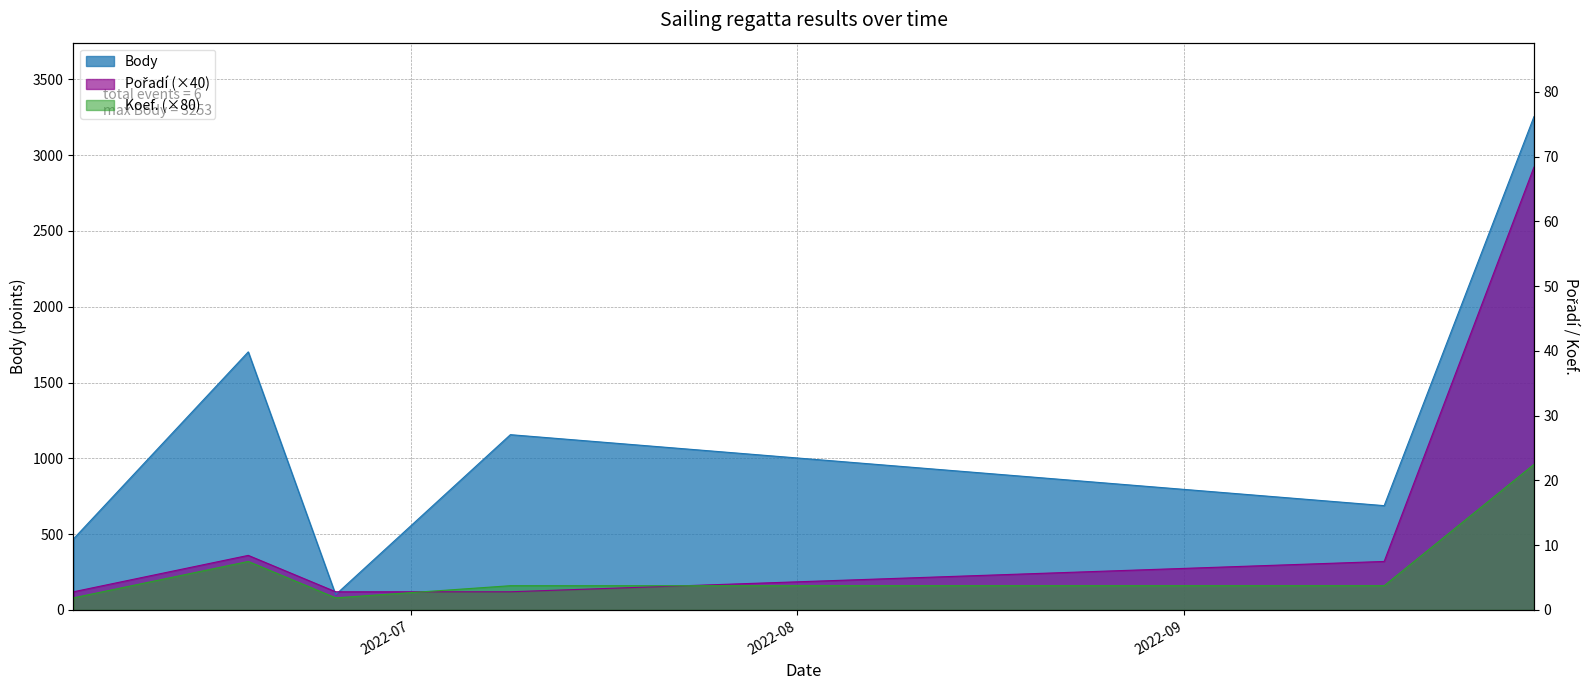

What is the label of the 1st point from the right?

2022-09-29